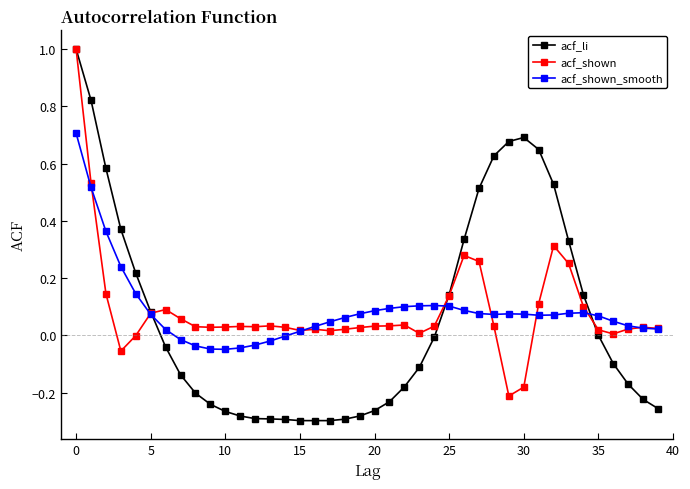

What is the highest value of the acf_li series?

1.0